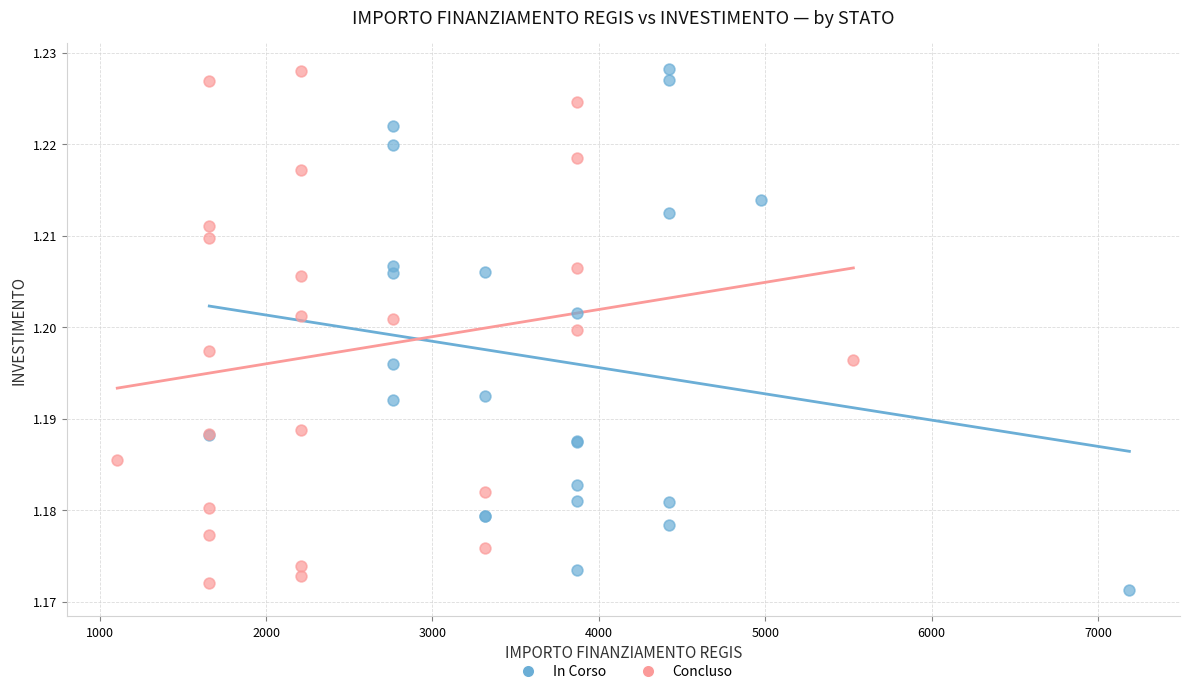

What are all the series names shown in the legend?

In Corso, Concluso